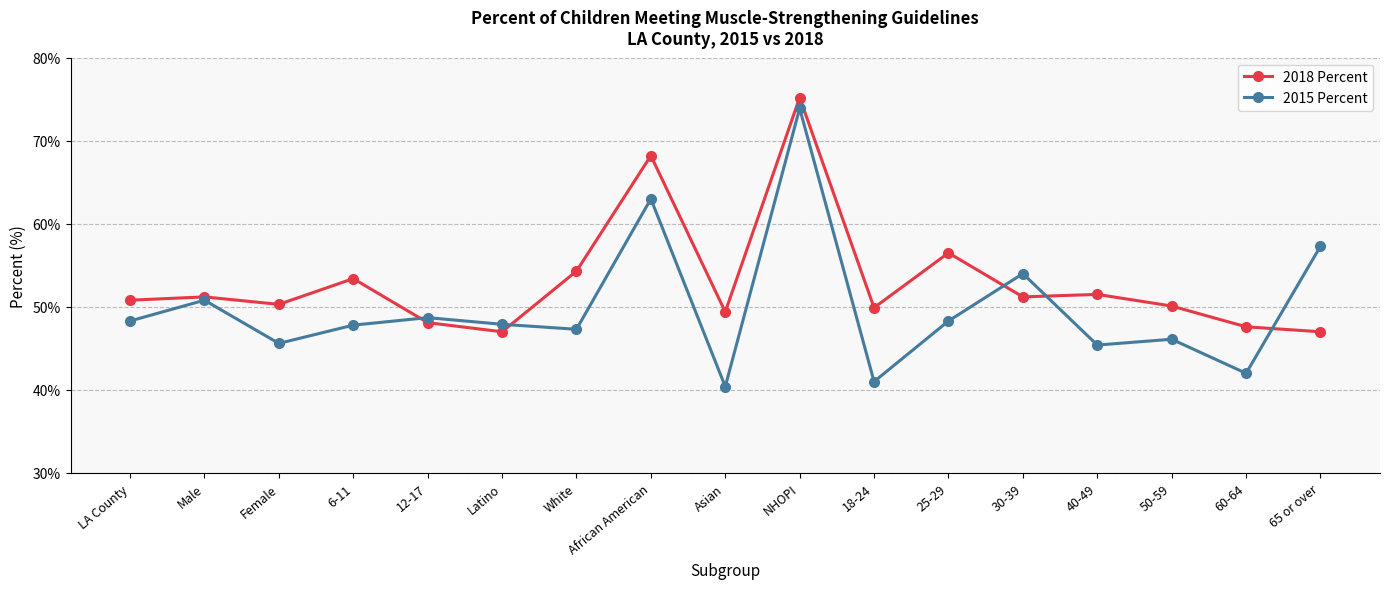

Between which two adjacent categories do 2018 Percent and 2015 Percent first intersect?

6-11 and 12-17